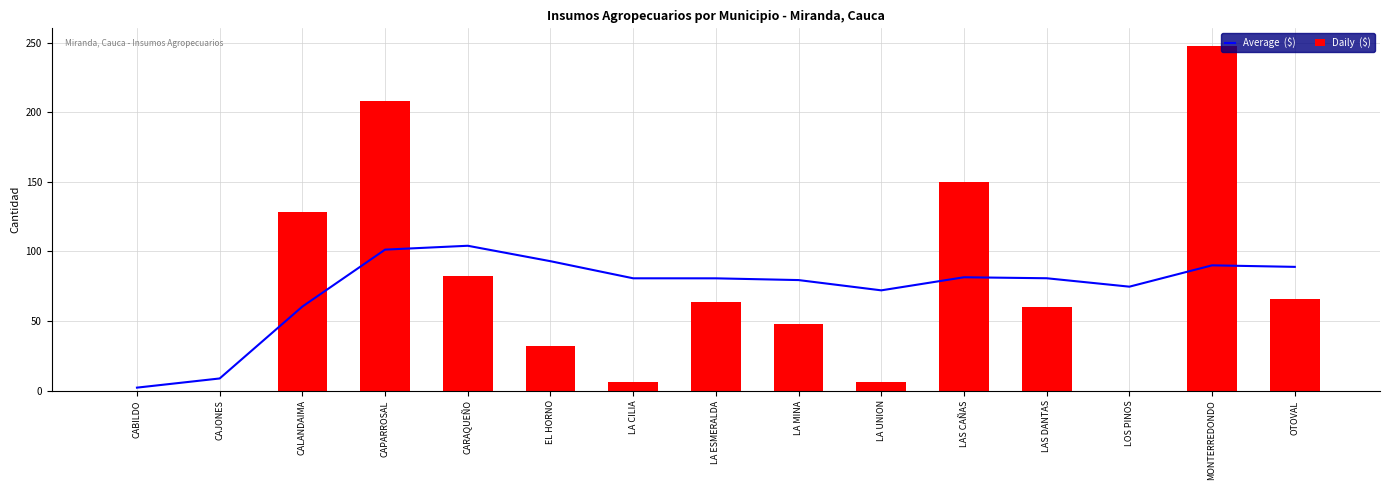

Between CARAQUEÑO and OTOVAL, which series saw the biggest shift?

Daily  ($)